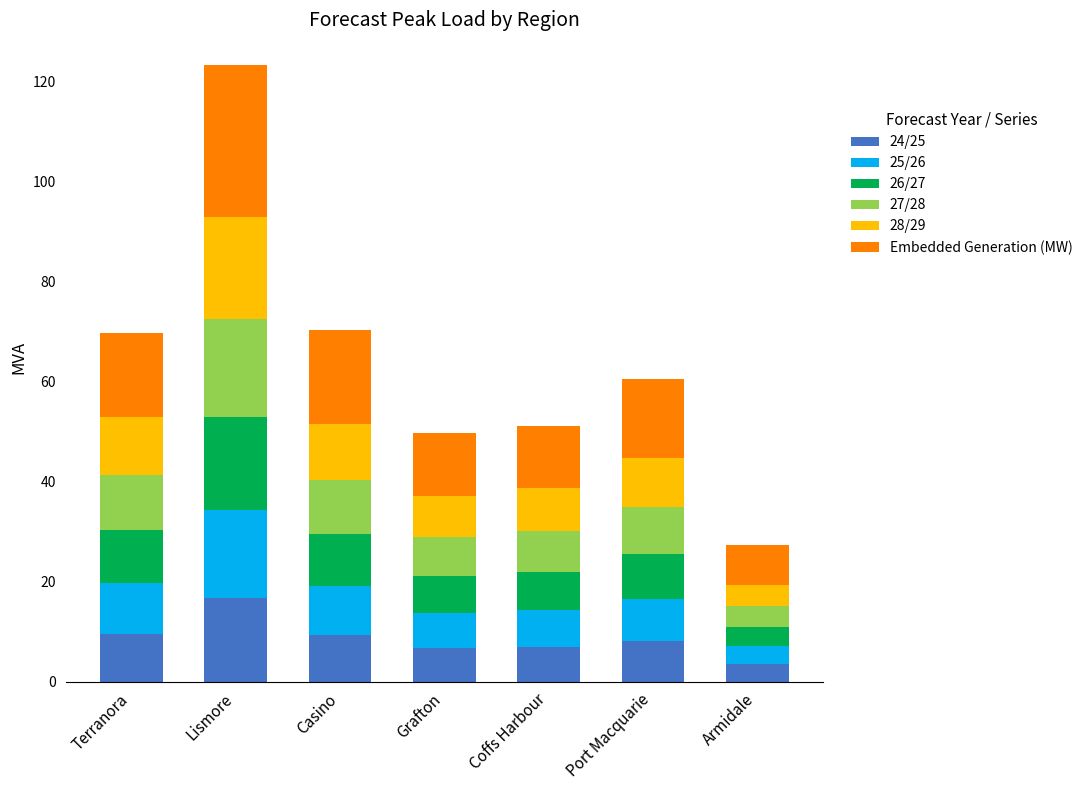

Which category has the lowest value in the 24/25 series?

Armidale